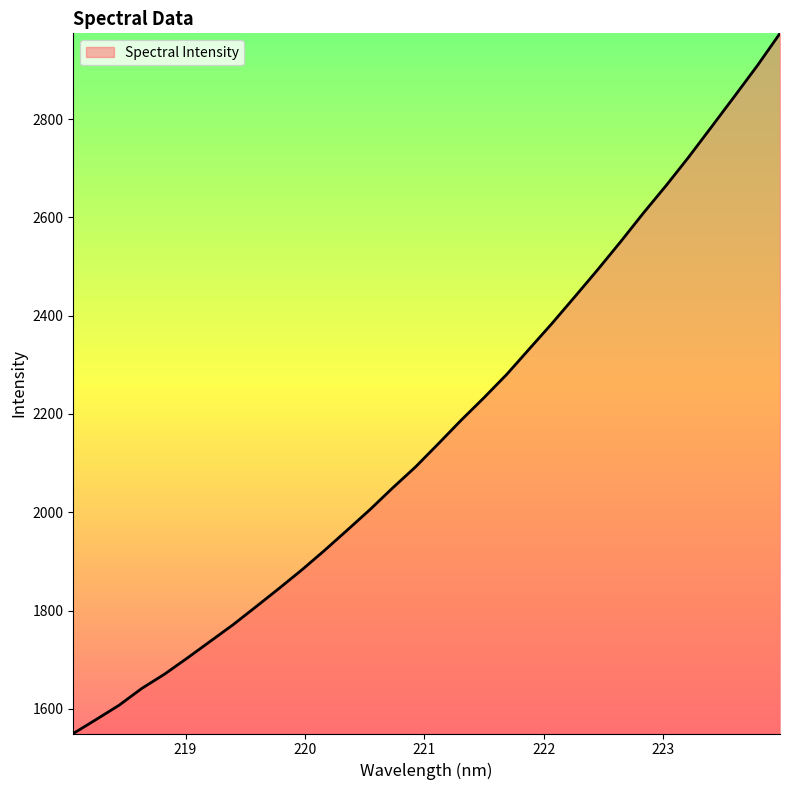

What is the greatest value displayed?

2974.6